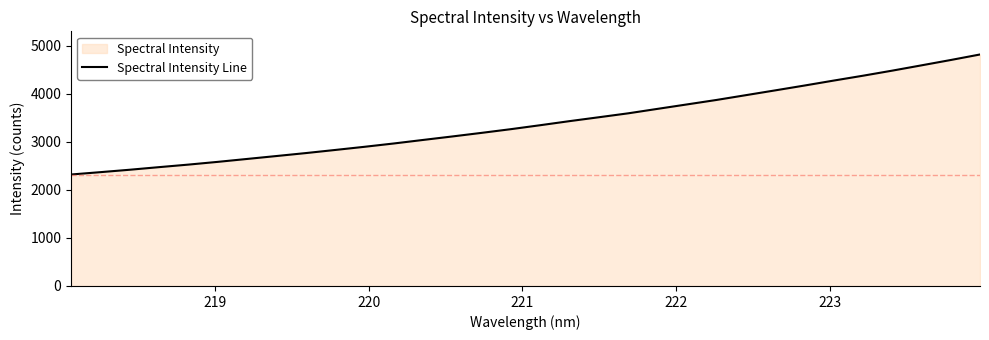

How many series are shown in this chart?

1